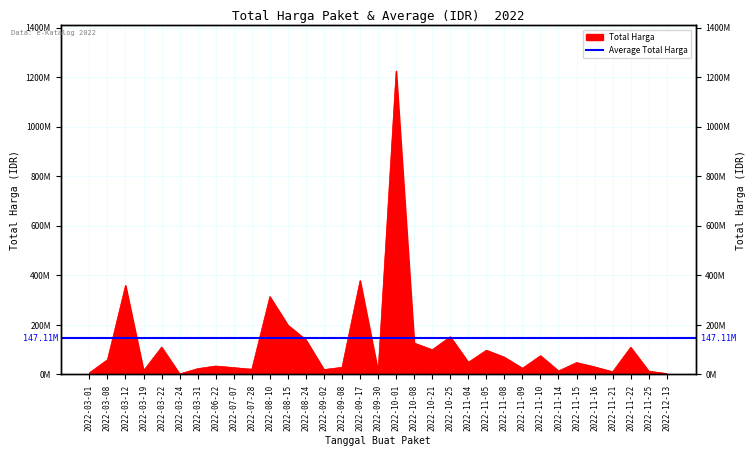

Reading left to right, extract all data points from this chart.

6936000	59935000	359500000	15787200	110389990	2395750	23680800	34132505	27720000	21231000	314121780	199200000	139800000	19950000	29000000	379075000	12000000	1224682000	127000000	100000000	152477000	49478000	98000000	70000000	25200000	75920000	14400000	48140000	30800000	11100000	110000000	13442000	3825000